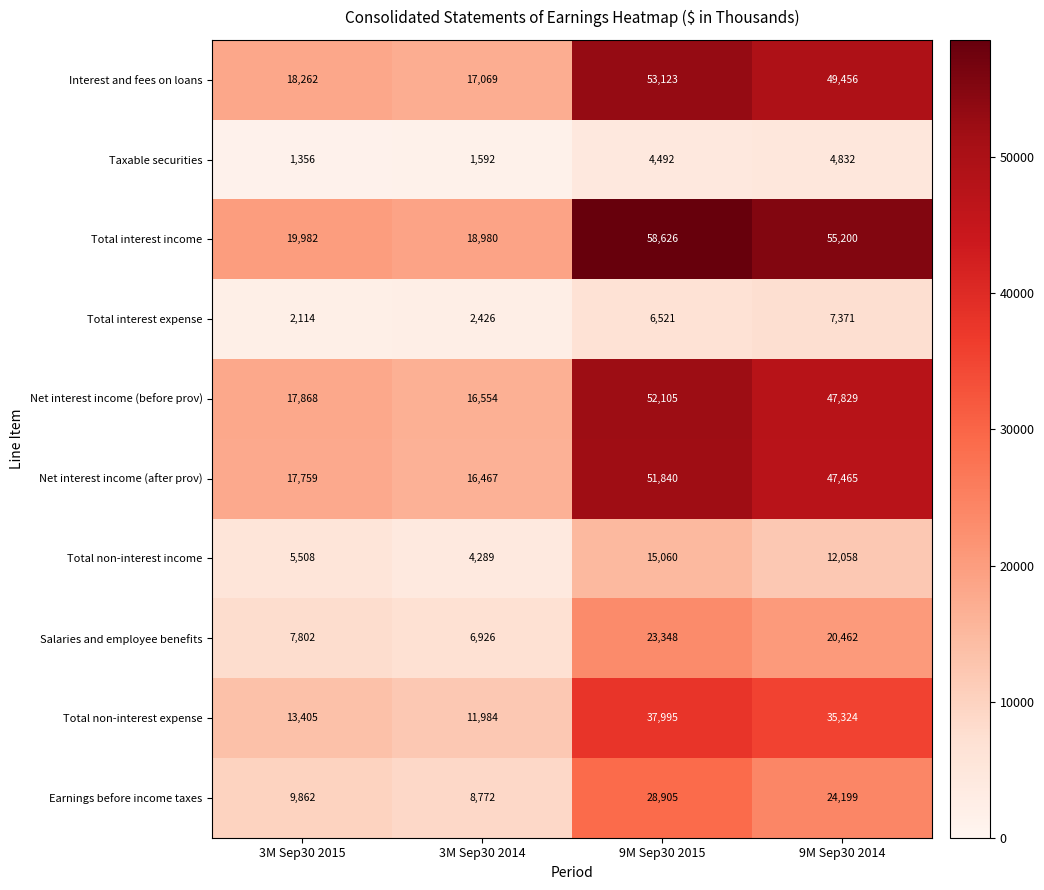

Which series has the largest total across all categories?

Total interest income